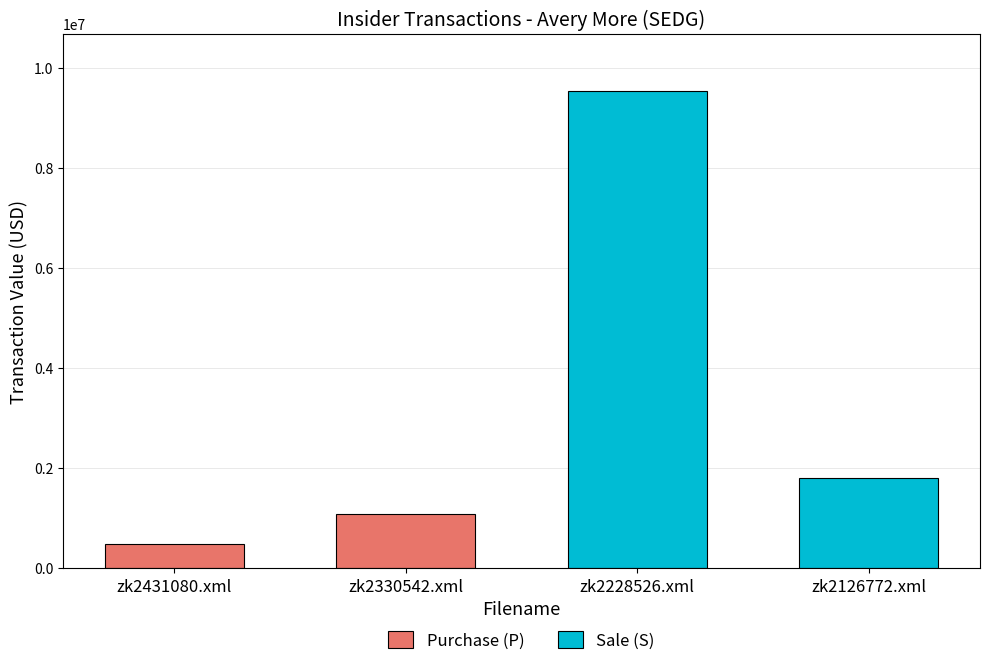

Which category has the lowest value across all series?

zk2431080.xml